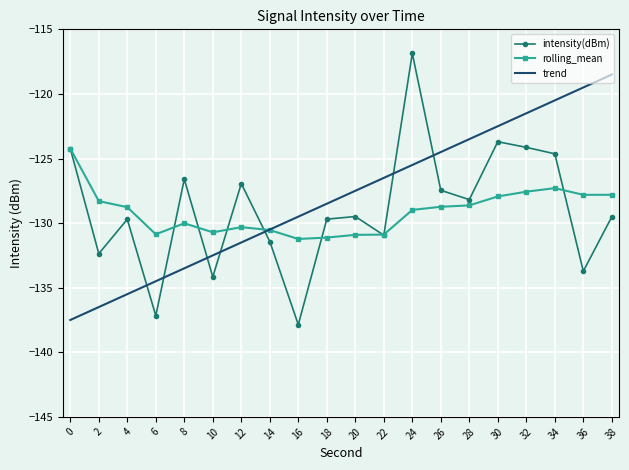

True or false: trend has more than 2 interior local peaks.

False